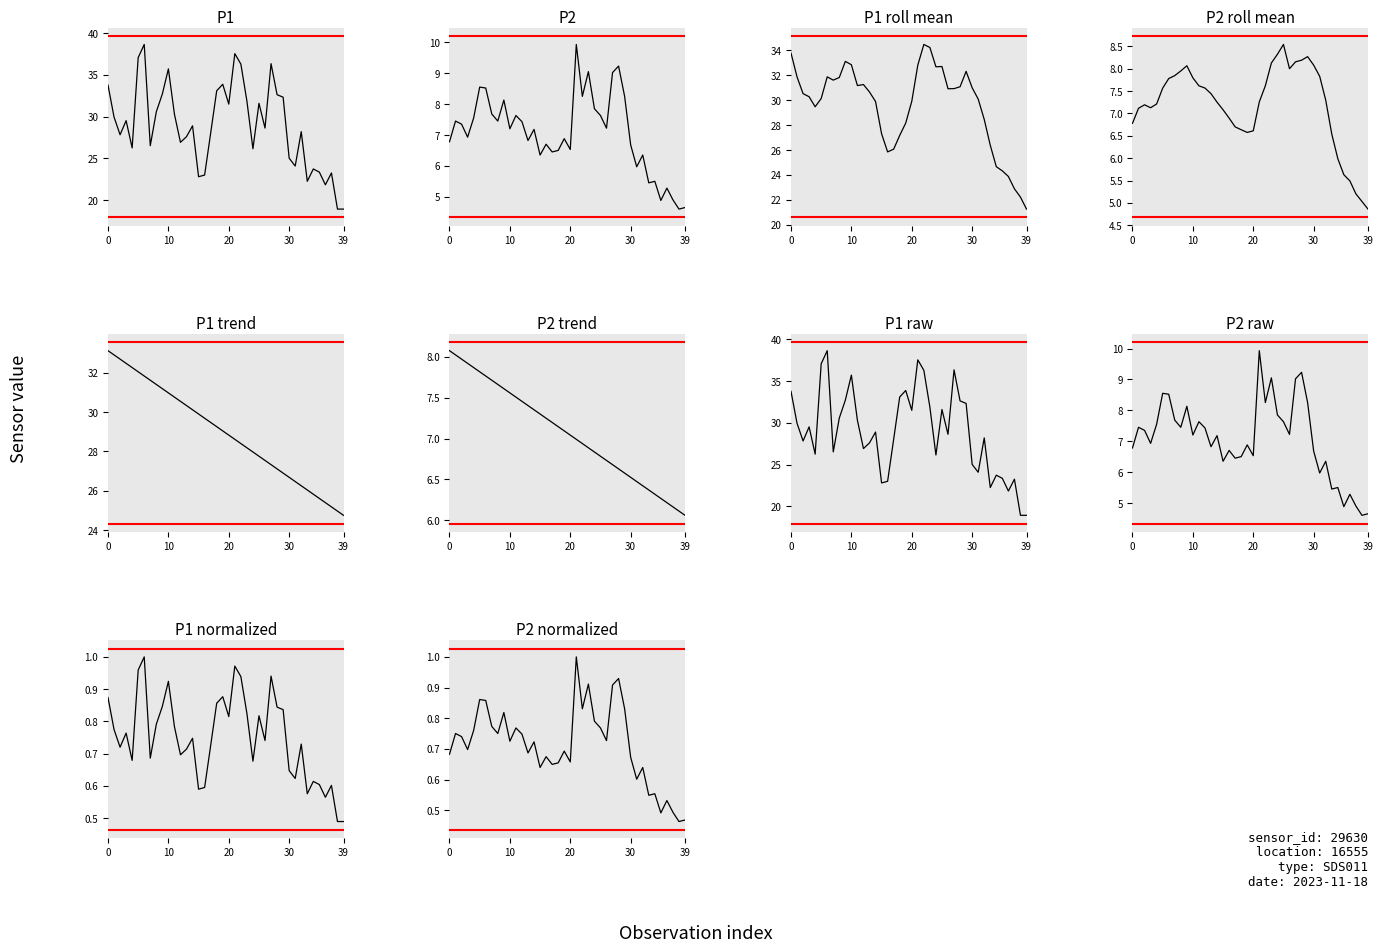

What is the sum of all P2 values?

282.8